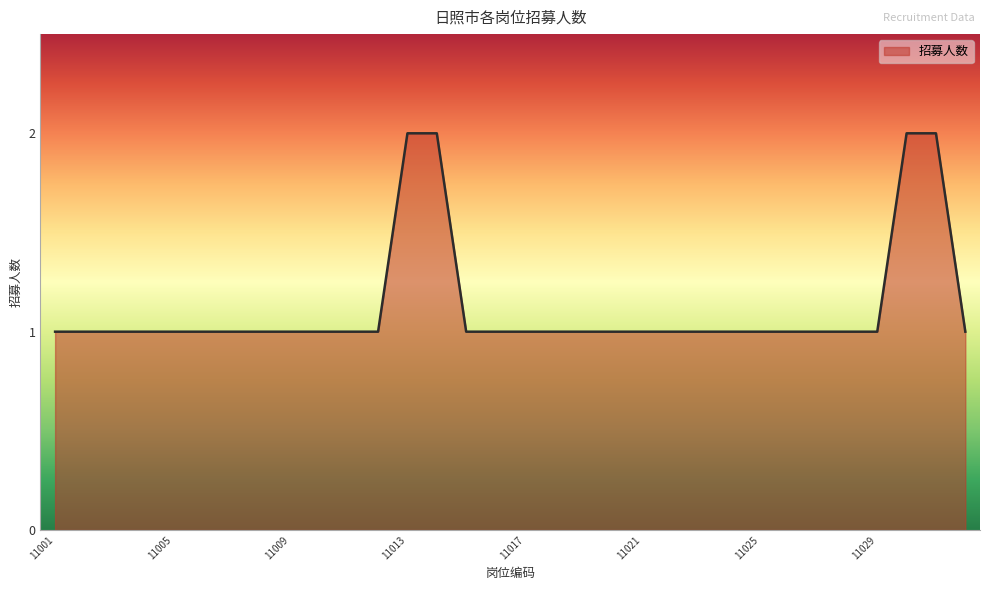

Reading right to left, list all the values displayed in this chart.

1	2	2	1	1	1	1	1	1	1	1	1	1	1	1	1	1	1	2	2	1	1	1	1	1	1	1	1	1	1	1	1